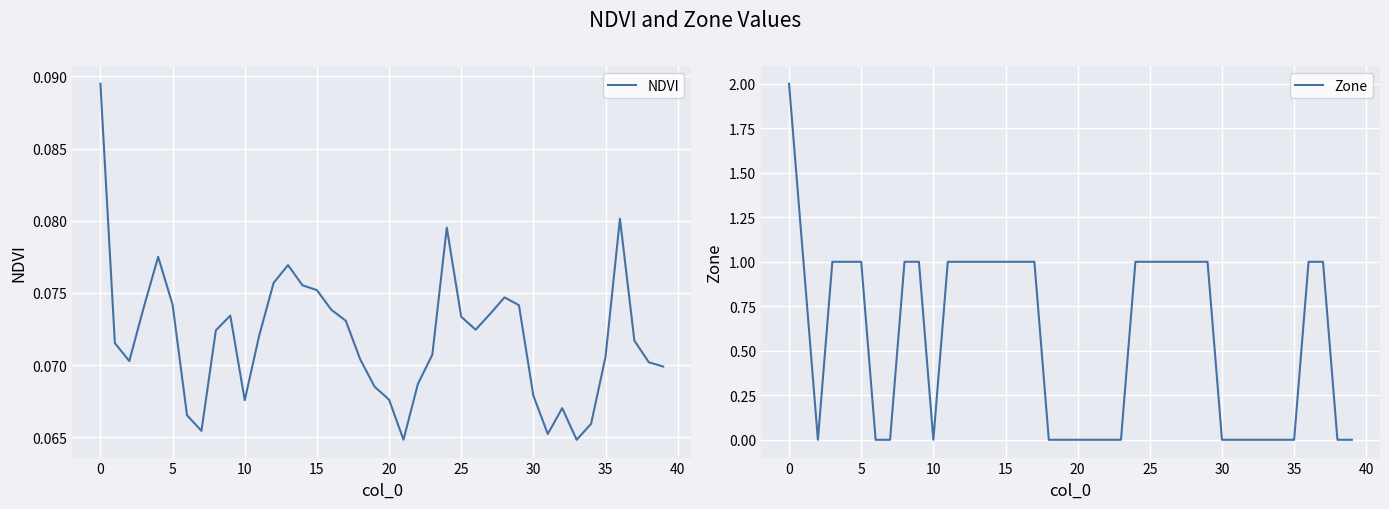

True or false: NDVI has a value of 0.1 at 36.

True